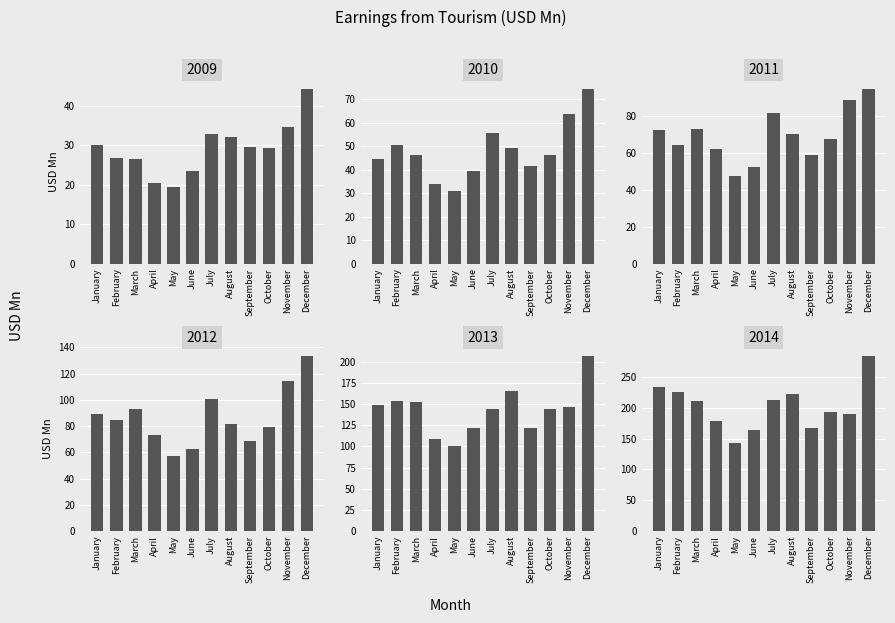

What is the value of the 2009 bar at the 10th from the left?

29.3